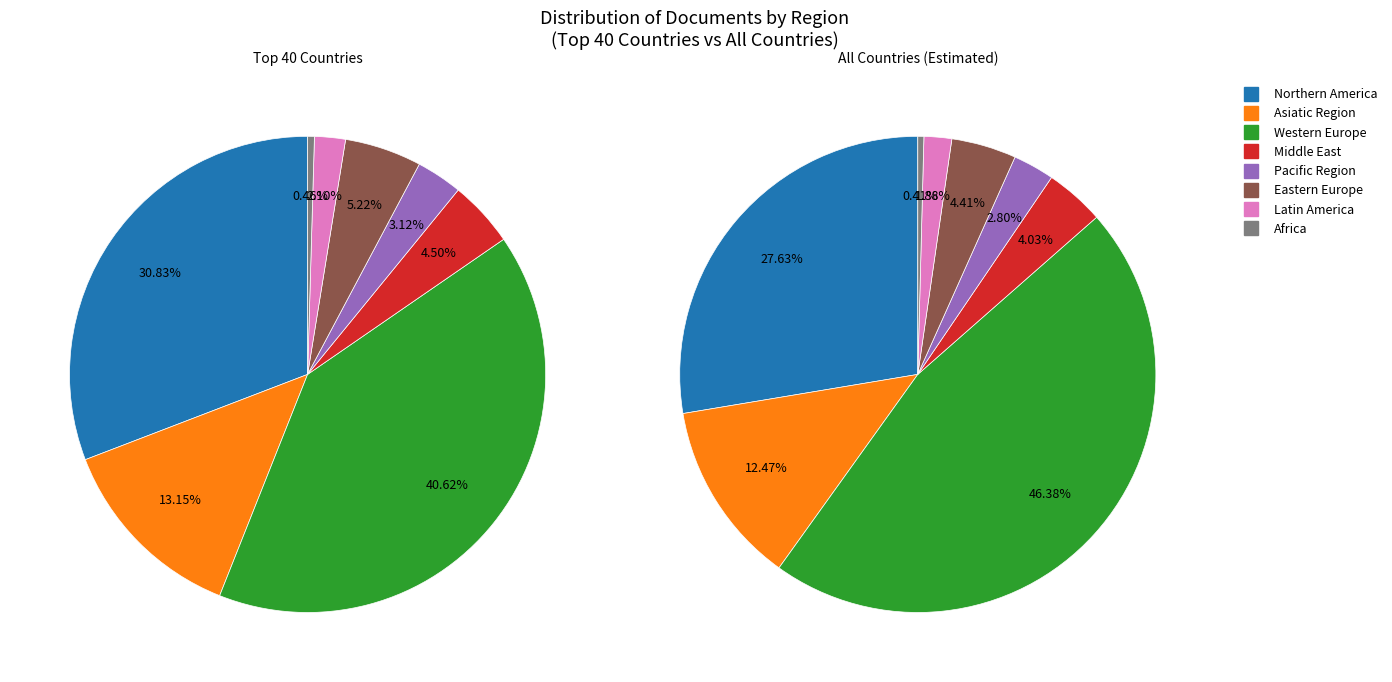

Does Pacific Region represent more than half of the total?

No